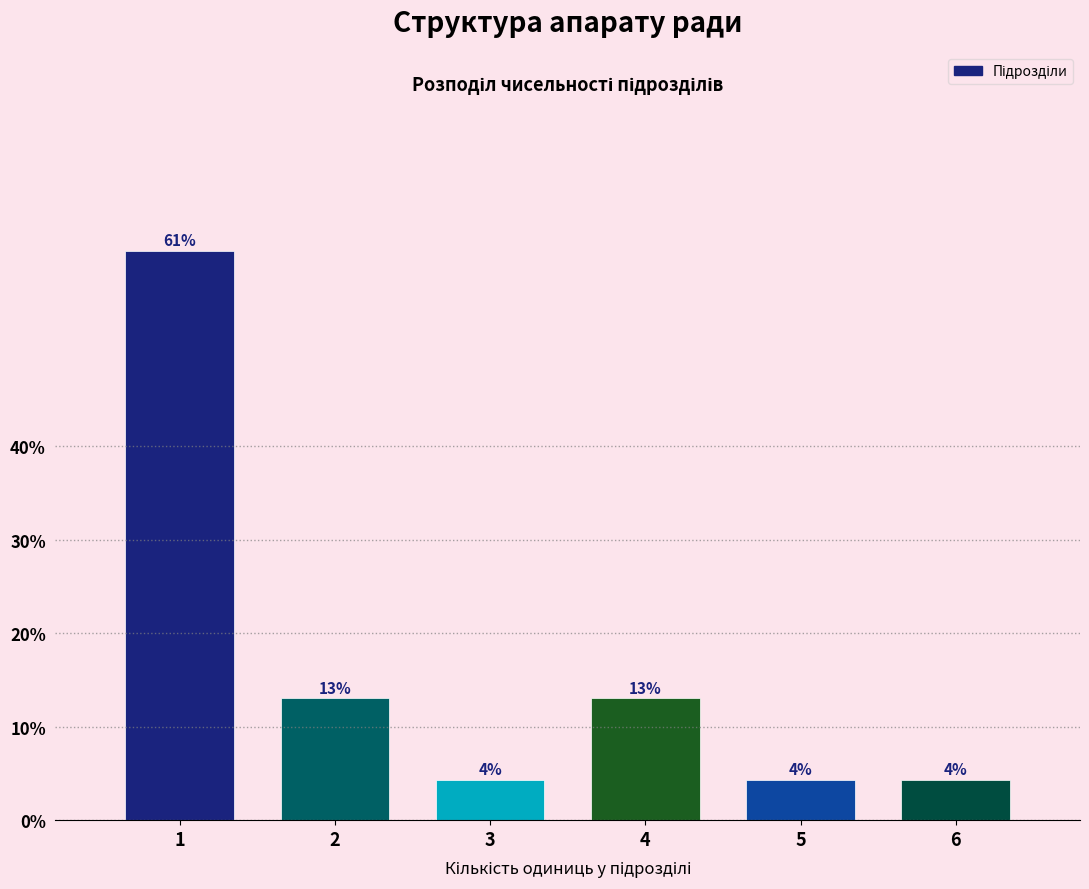

What is the maximum value shown in the chart?

60.9